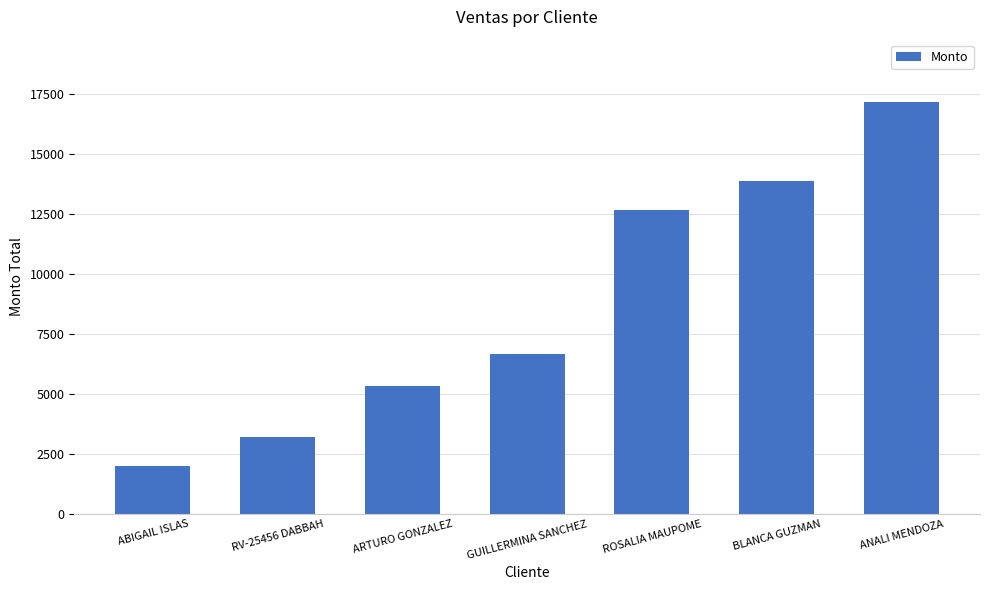

Reading right to left, list all the values displayed in this chart.

ANALI MENDOZA=17170	BLANCA GUZMAN=13870	ROSALIA MAUPOME=12650	GUILLERMINA SANCHEZ=6640	ARTURO GONZALEZ=5325	RV-25456 DABBAH=3200	ABIGAIL ISLAS=1980